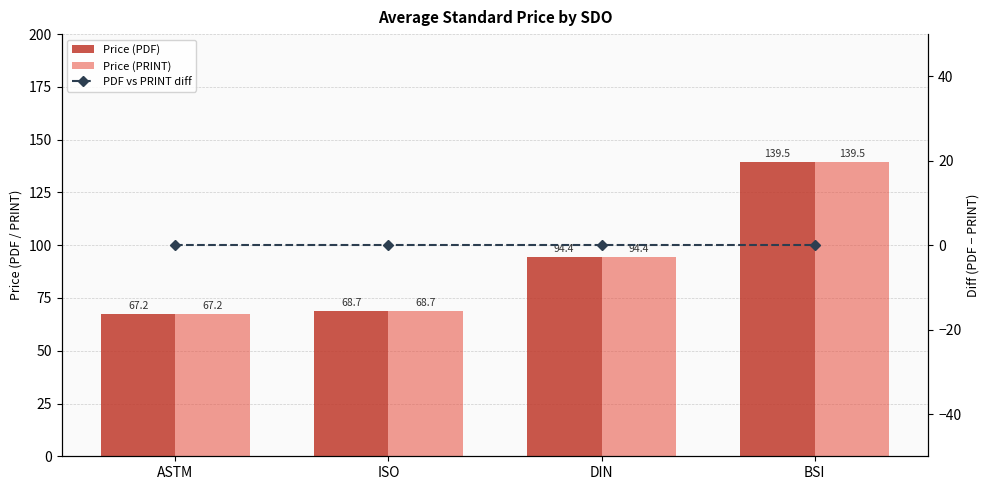

Which series has the widest spread of values?

Price (PDF)